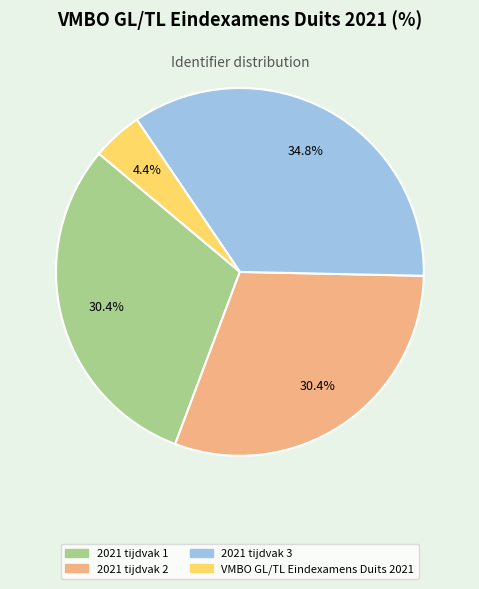

Does 2021 tijdvak 3 represent more than half of the total?

No